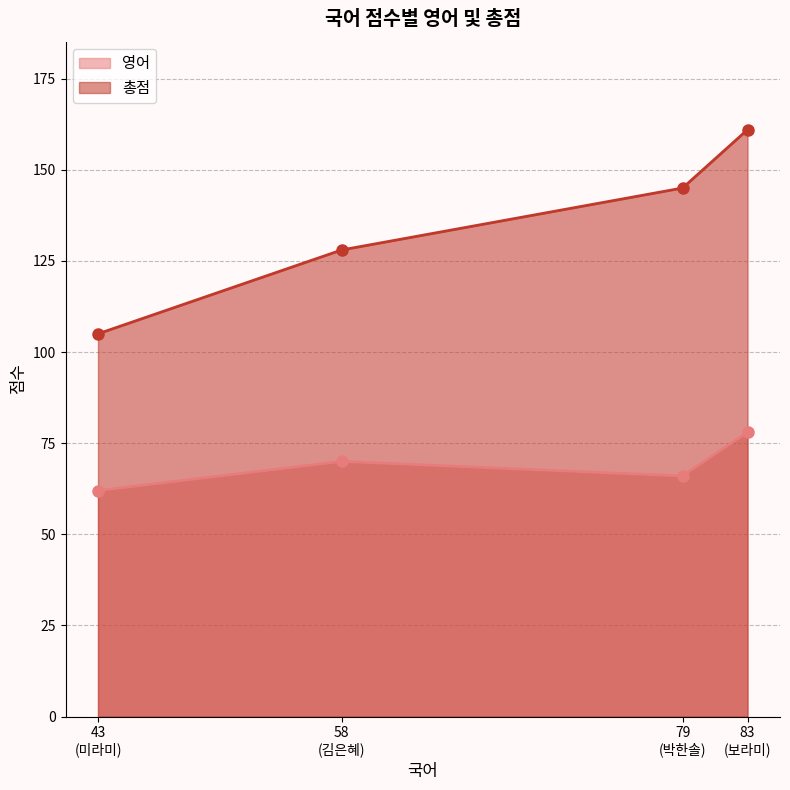

Where is 총점 nearest to the value 133?

58
(김은혜)